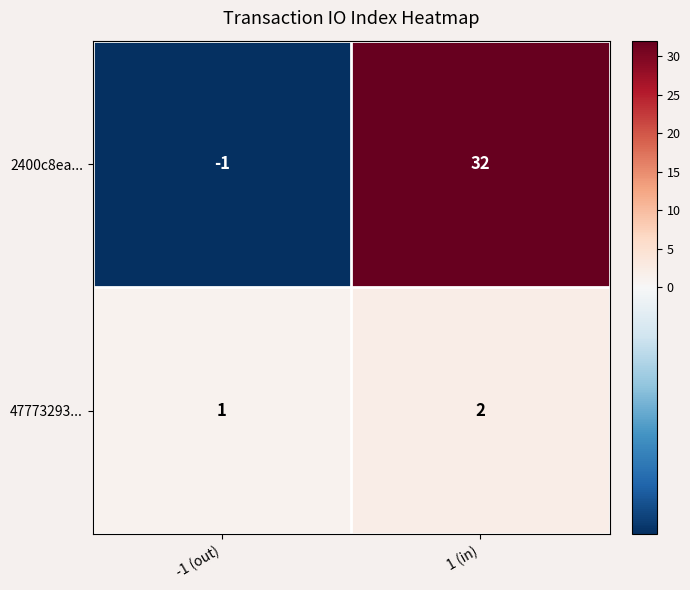

What is the average value of the 2400c8ea... series?

16